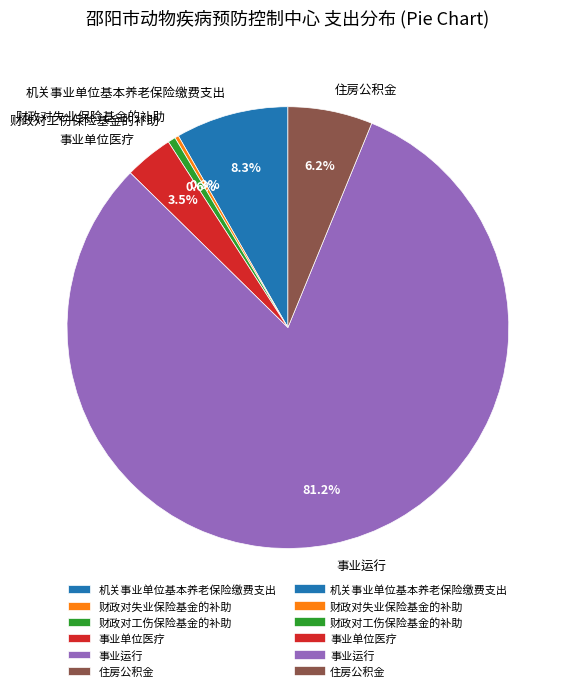

Is it true that 住房公积金 is 15% of the pie?

False